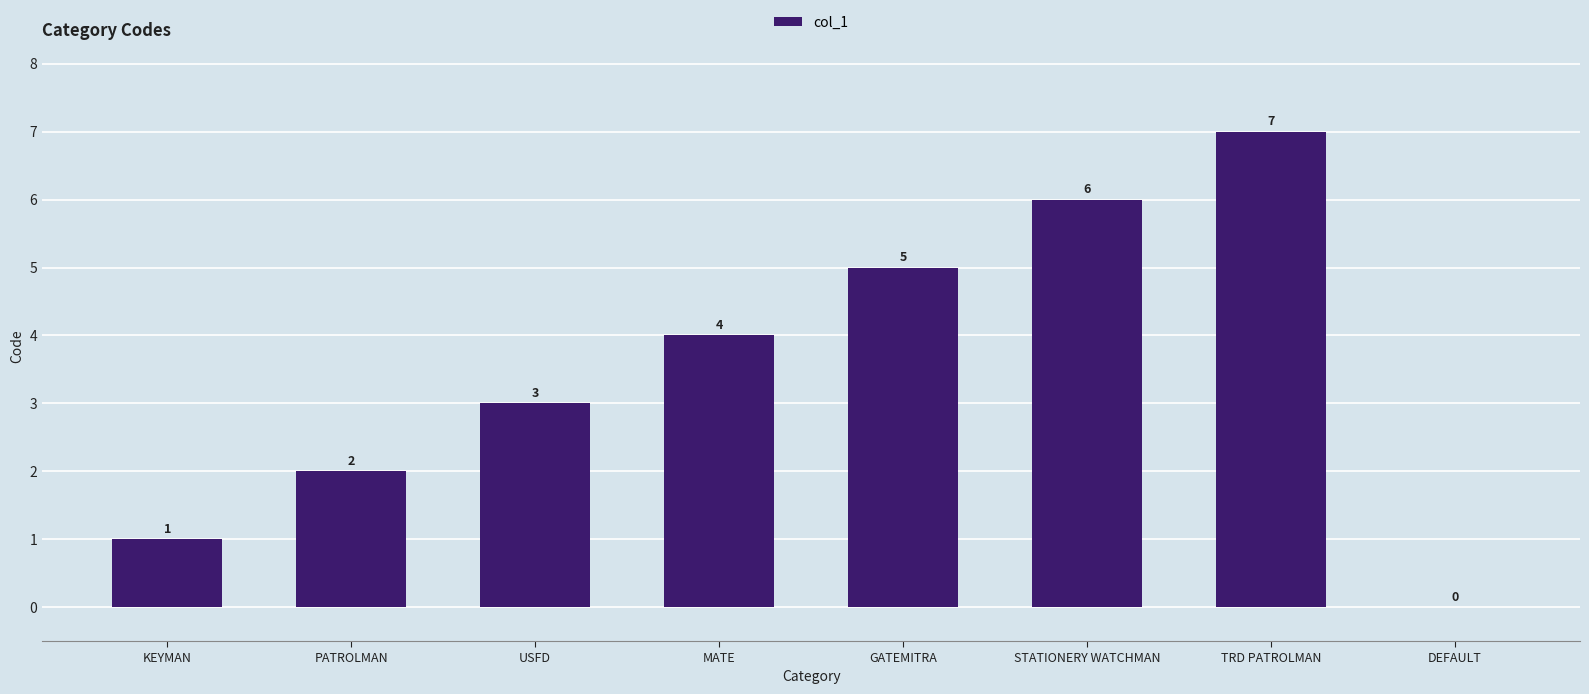

The chart shows a value of 2 at USFD. True or false?

False